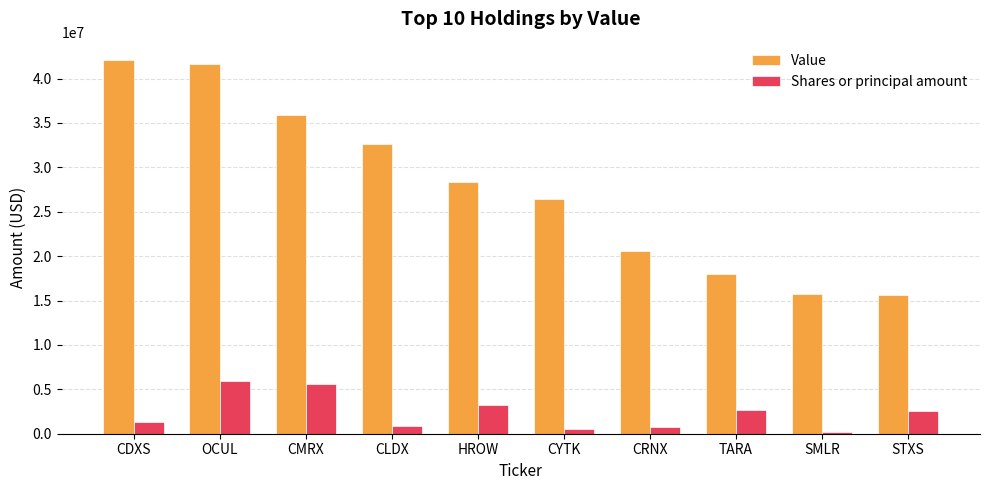

Is it true that Shares or principal amount equals 3285000 at HROW?

True